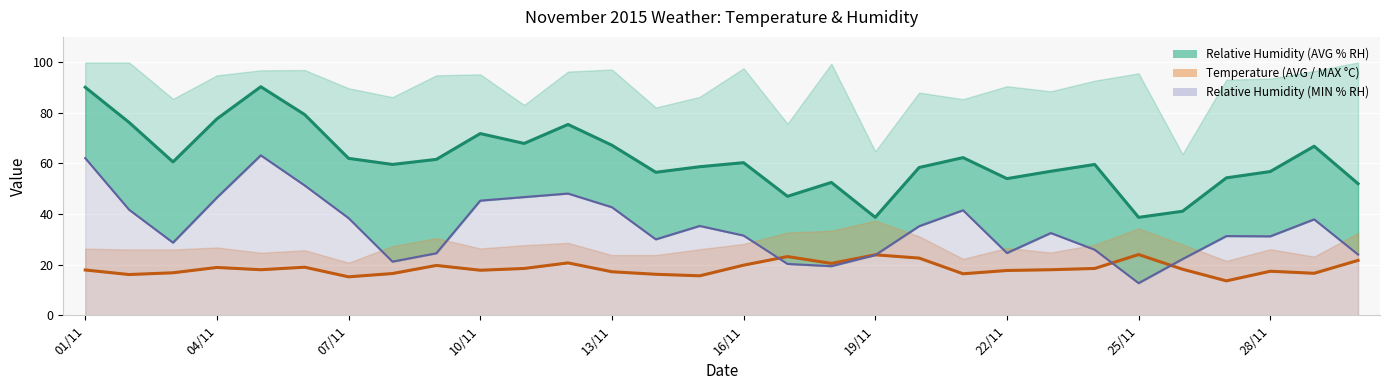

Which category has the lowest value in the Temperature (AVG C) series?

27/11